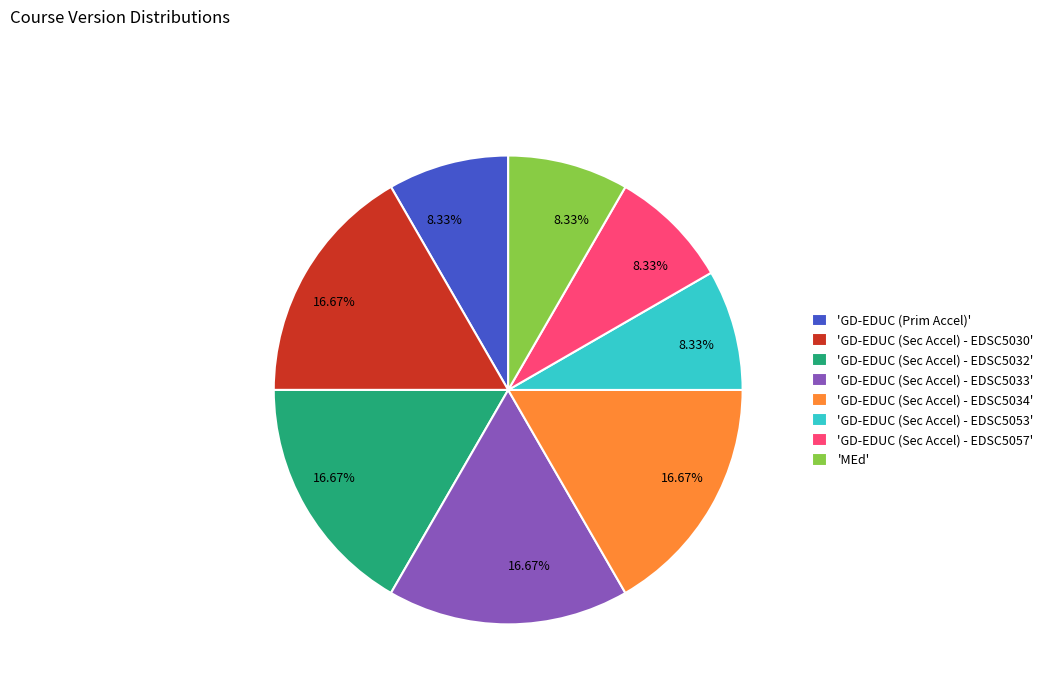

What is the ratio of the value at 'GD-EDUC (Sec Accel) - EDSC5030' to the value at 'MEd'?

2.0